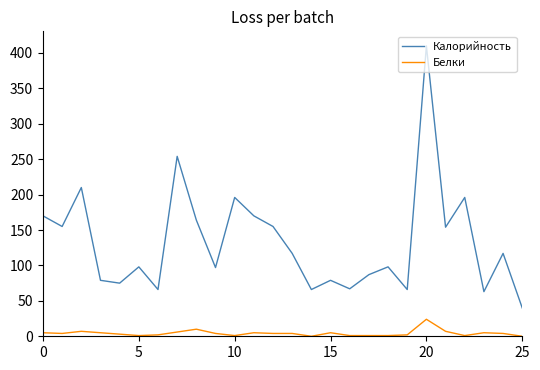

What is the difference between the maximum and minimum values in the Белки series?

24